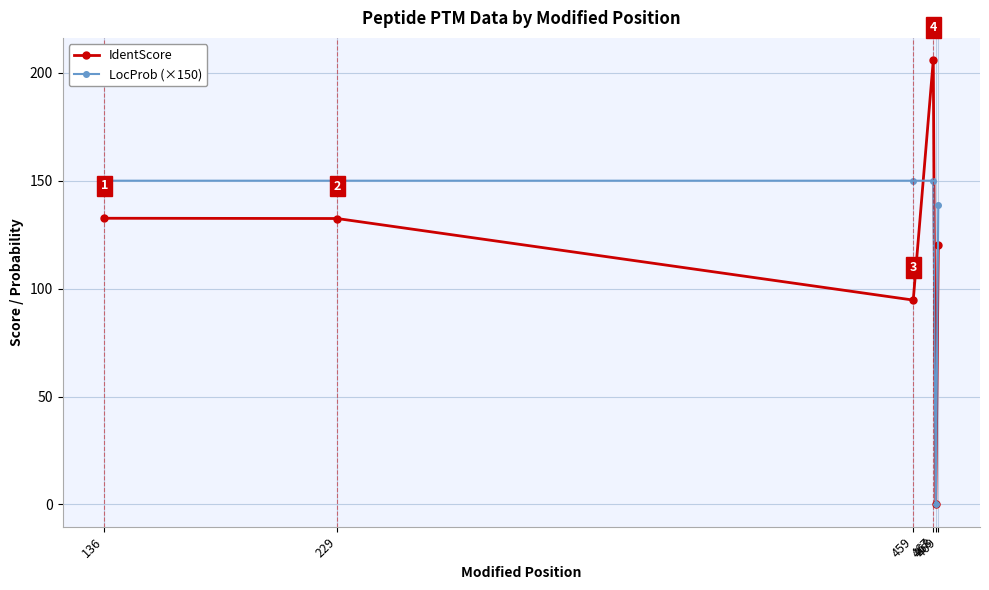

How many interior local valleys does the IdentScore series have?

2